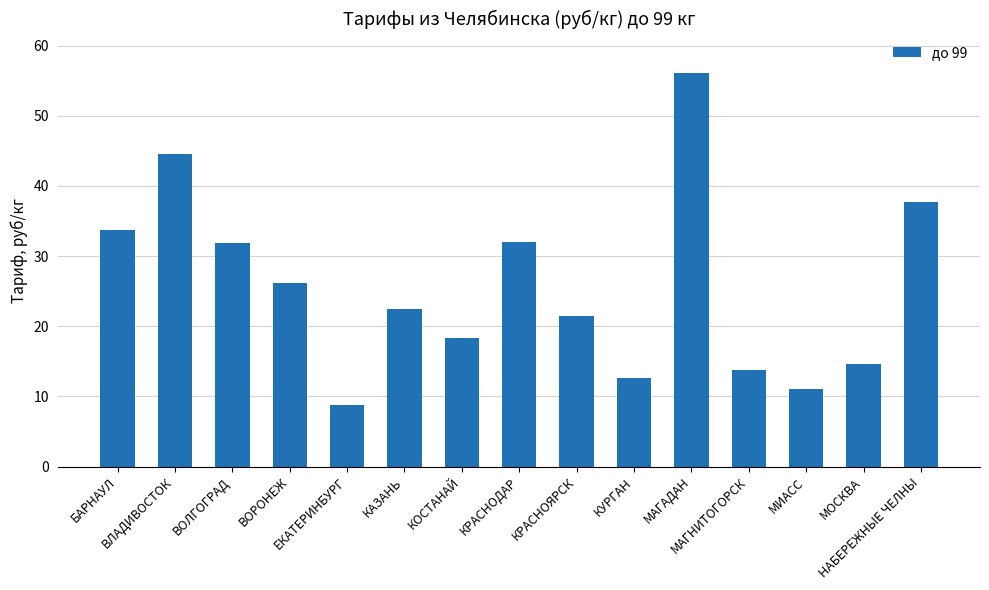

What is the value of the 9th bar from the left?

21.4